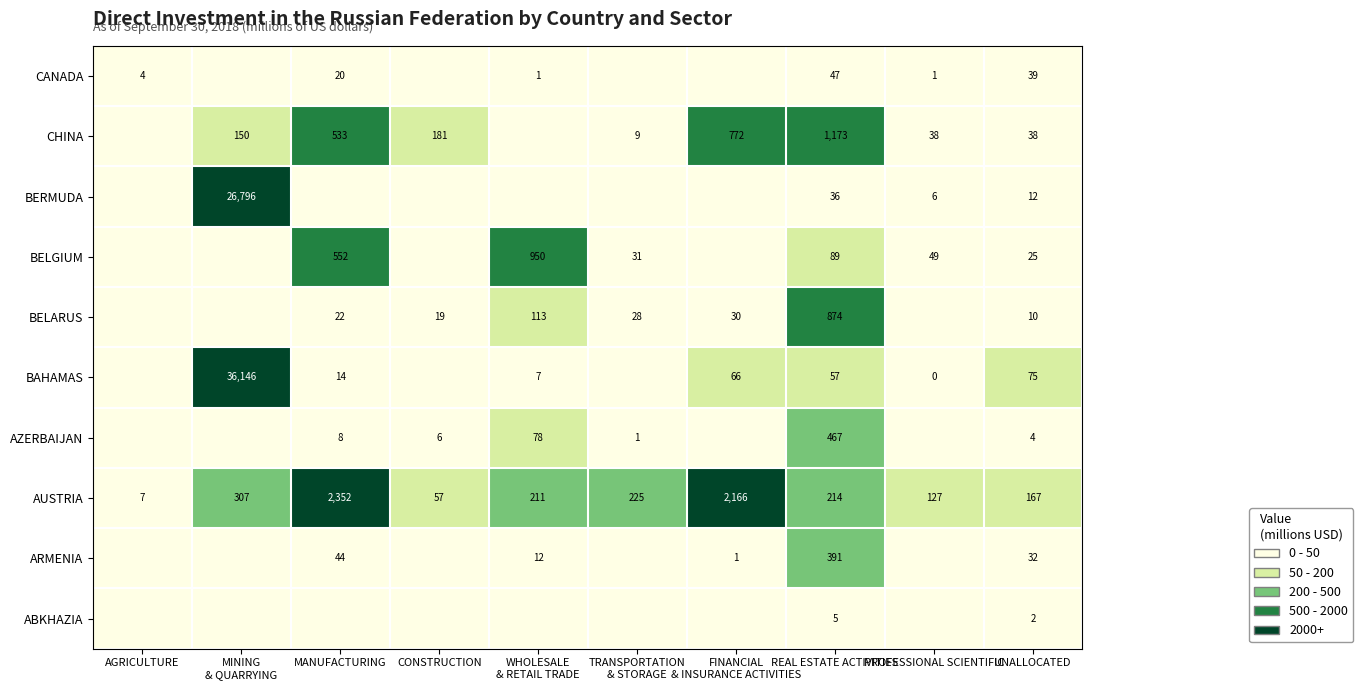

What is the sum of the CHINA values at REAL ESTATE ACTIVITIES and MANUFACTURING?

1706